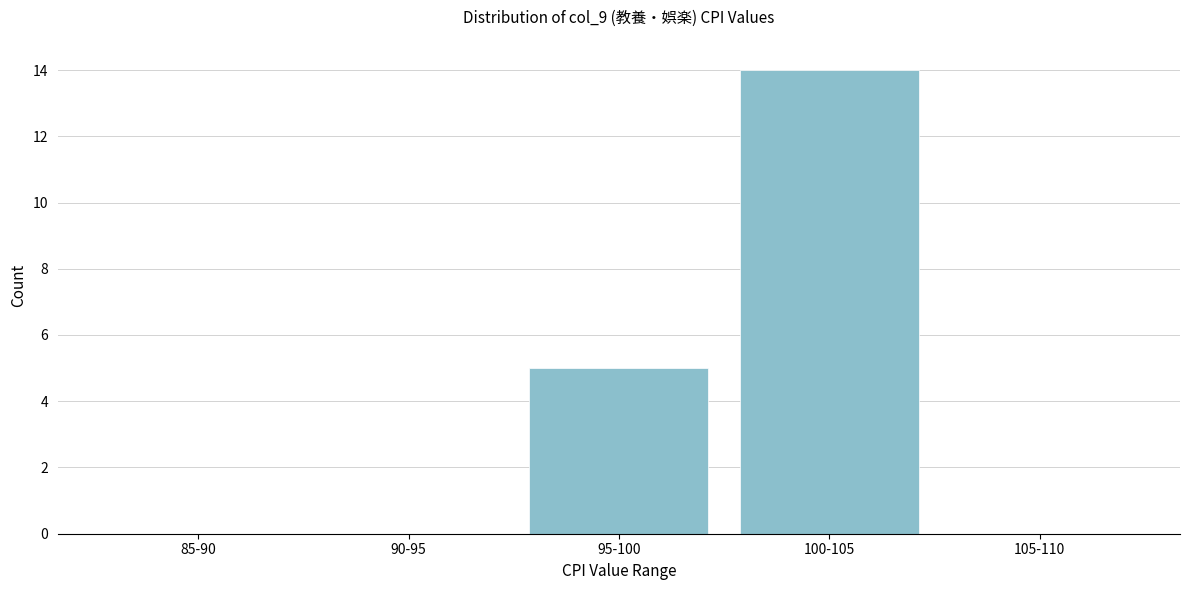

Reading right to left, extract all data points from this chart.

105-110=0	100-105=14	95-100=5	90-95=0	85-90=0